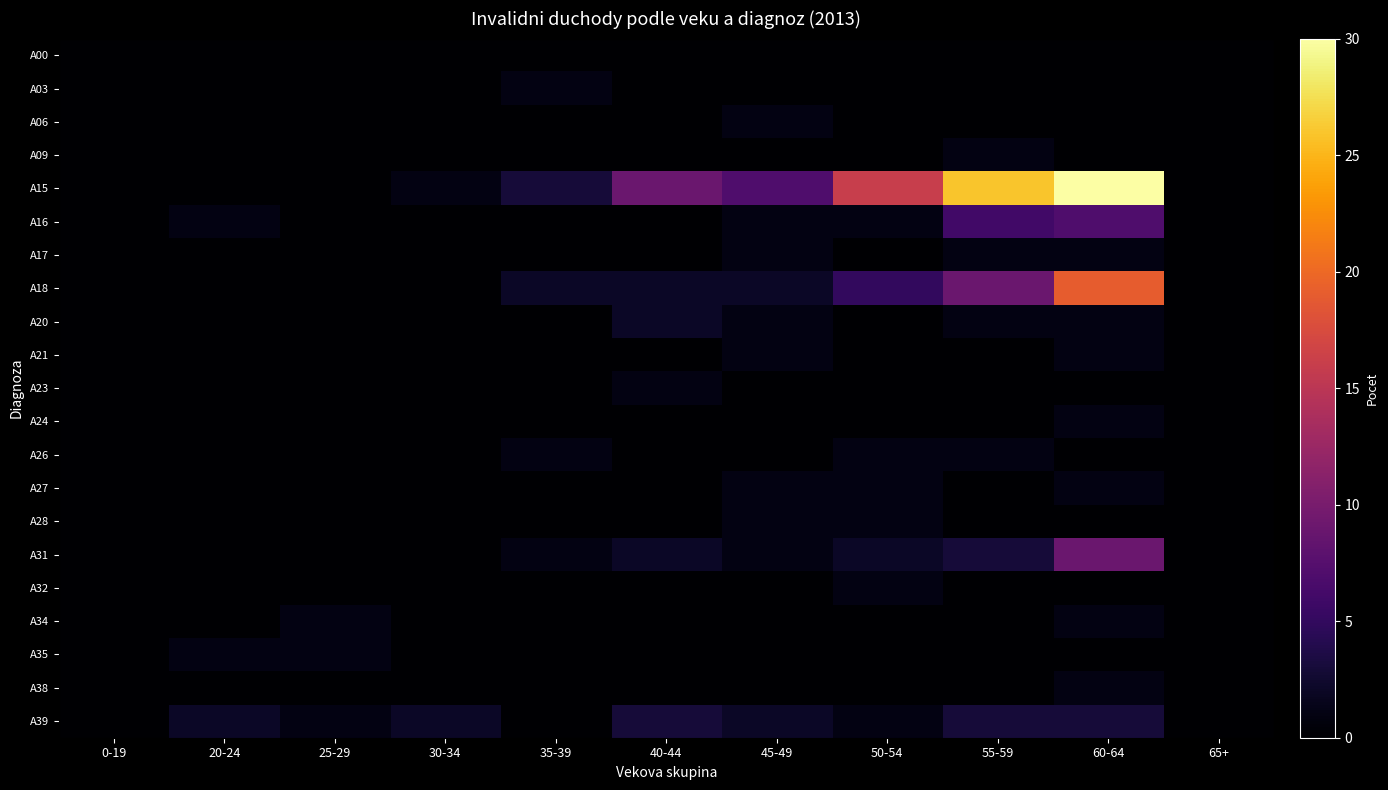

Rank the series at 0-19 from highest to lowest value.

A00, A03, A06, A09, A15, A16, A17, A18, A20, A21, A23, A24, A26, A27, A28, A31, A32, A34, A35, A38, A39